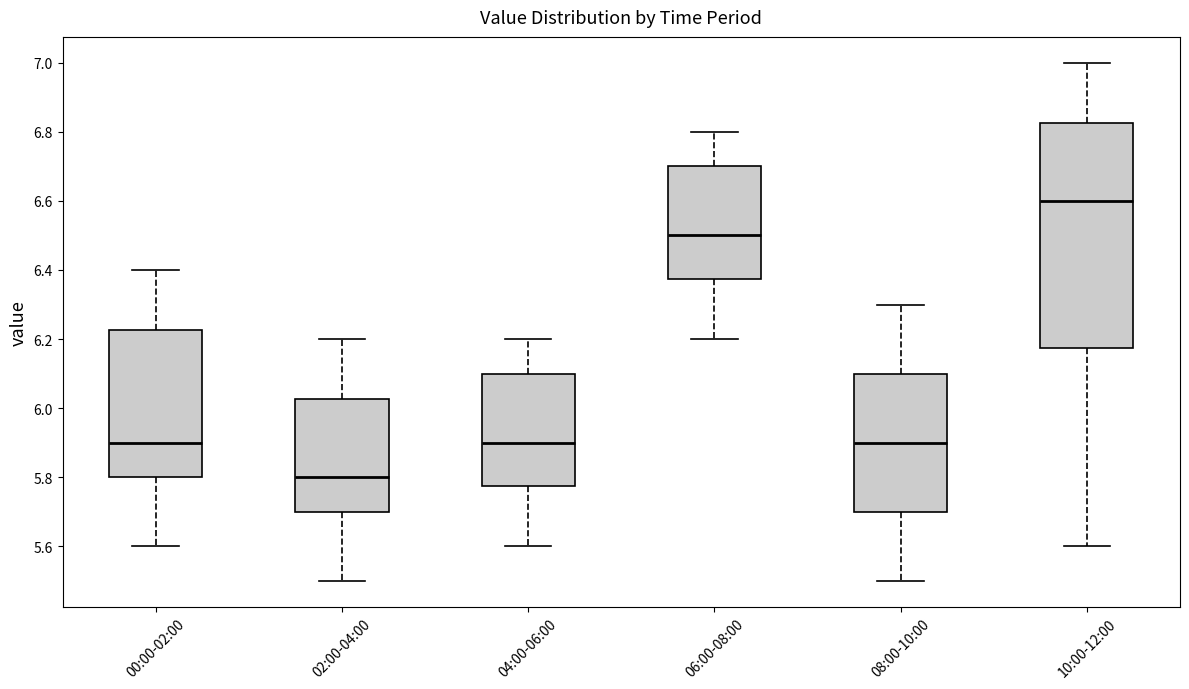

Reading left to right, transcribe this box plot: for each box, give where its median line is, the range the box spans, and where its two whiskers end, as read against the y-axis. The values are not printed on the chart, so give them approximately, as read against the axis.

00:00-02:00: median 5.90, box 5.80 to 6.22, whiskers 5.60 to 6.40
02:00-04:00: median 5.80, box 5.70 to 6.02, whiskers 5.50 to 6.20
04:00-06:00: median 5.90, box 5.78 to 6.10, whiskers 5.60 to 6.20
06:00-08:00: median 6.50, box 6.38 to 6.70, whiskers 6.20 to 6.80
08:00-10:00: median 5.90, box 5.70 to 6.10, whiskers 5.50 to 6.30
10:00-12:00: median 6.60, box 6.18 to 6.82, whiskers 5.60 to 7.00